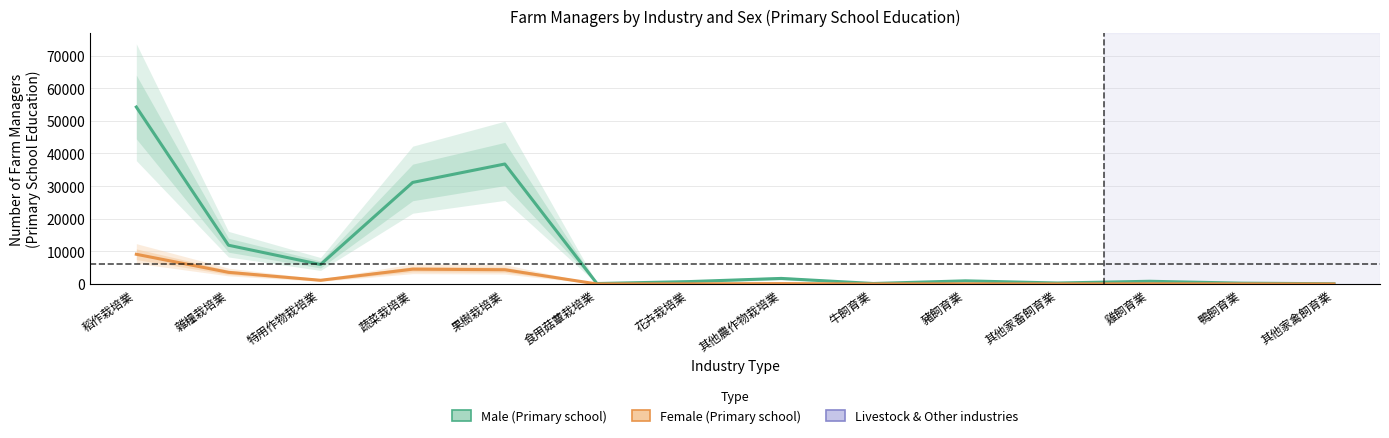

At which category does the chart reach its minimum across all series?

其他家禽飼育業